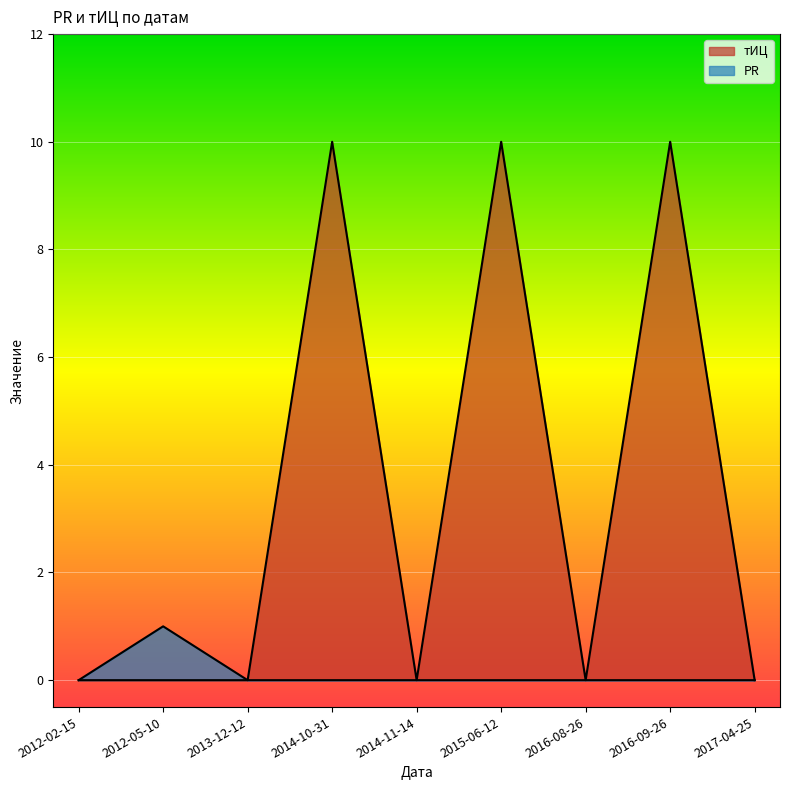

Is it true that PR equals 0 at 2017-04-25?

True